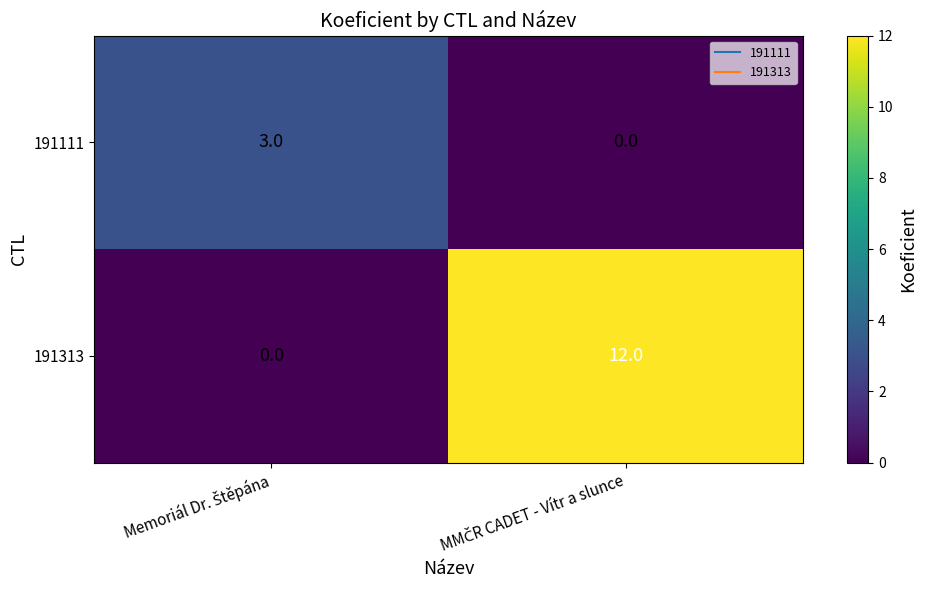

What is the difference between the maximum and minimum values in the 191313 series?

12